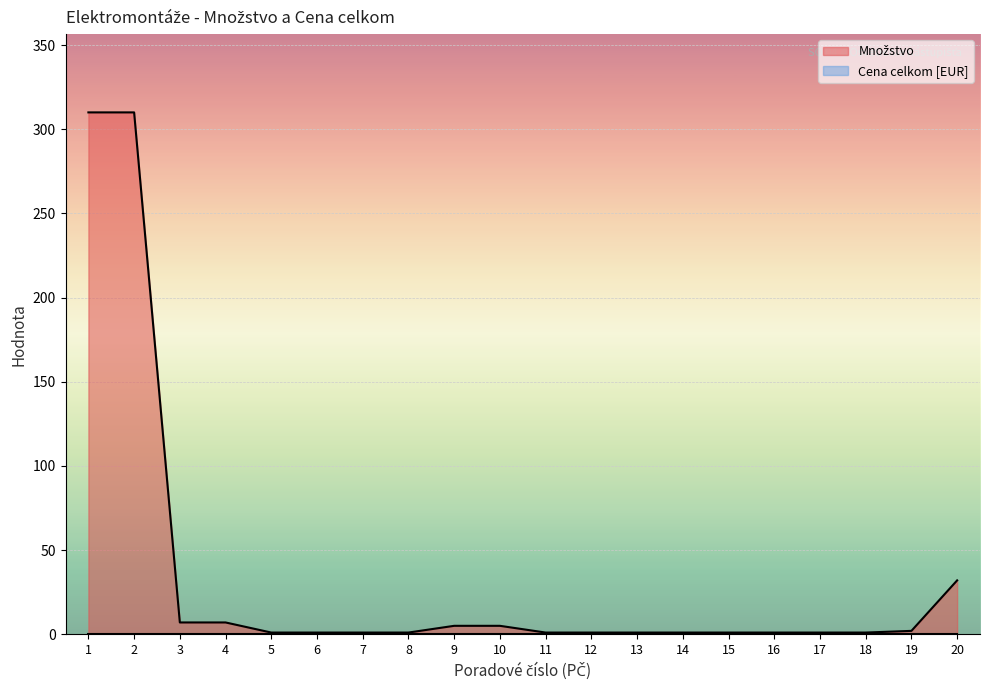

List the labels in order of value, largest first.

1, 2, 20, 3, 4, 9, 10, 19, 5, 6, 7, 8, 11, 12, 13, 14, 15, 16, 17, 18